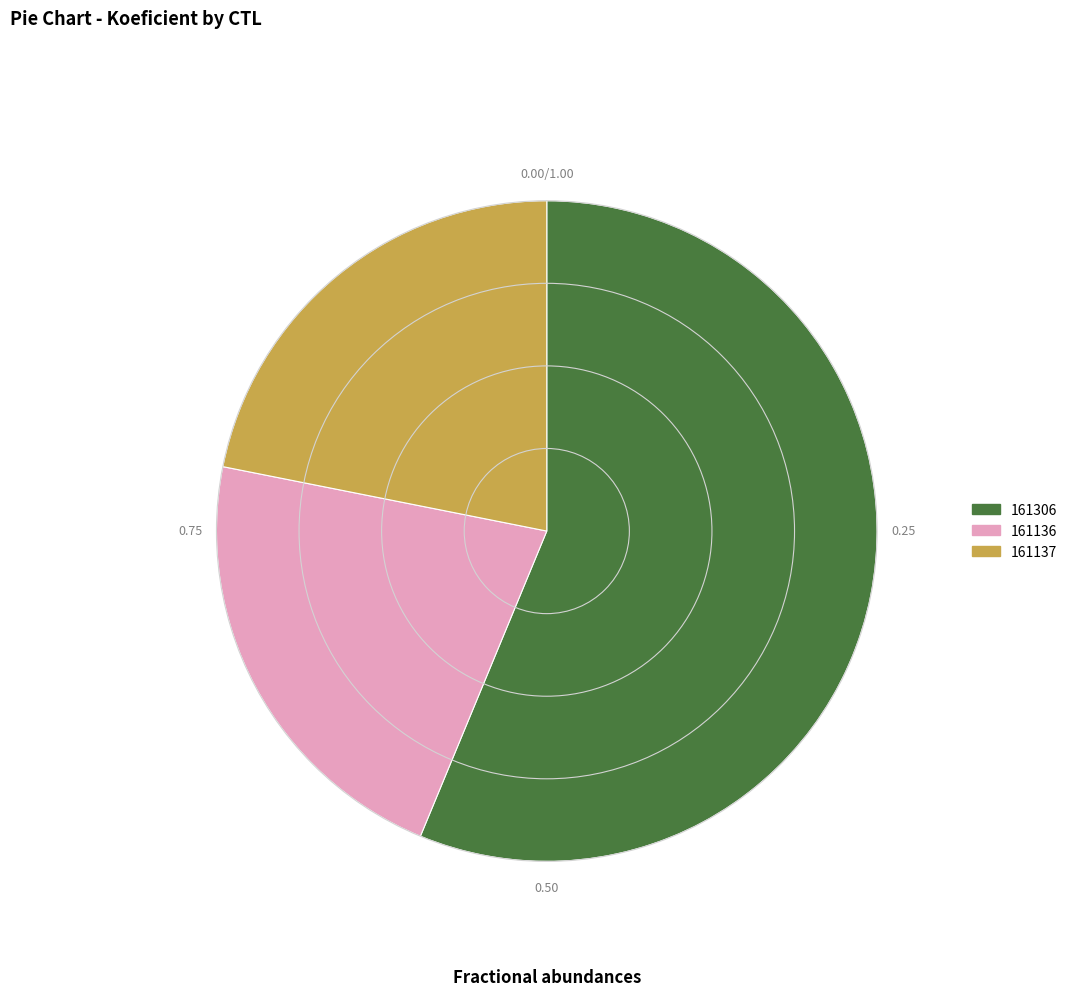

Count the number of slices in the pie.

3